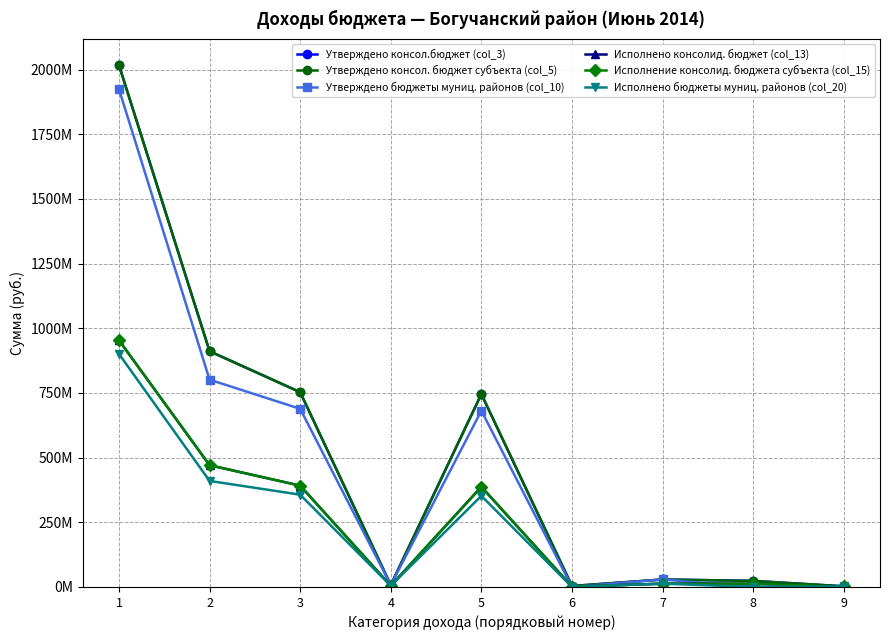

Which series changed the most between 2 and 4?

Утверждено консол.бюджет (col_3)